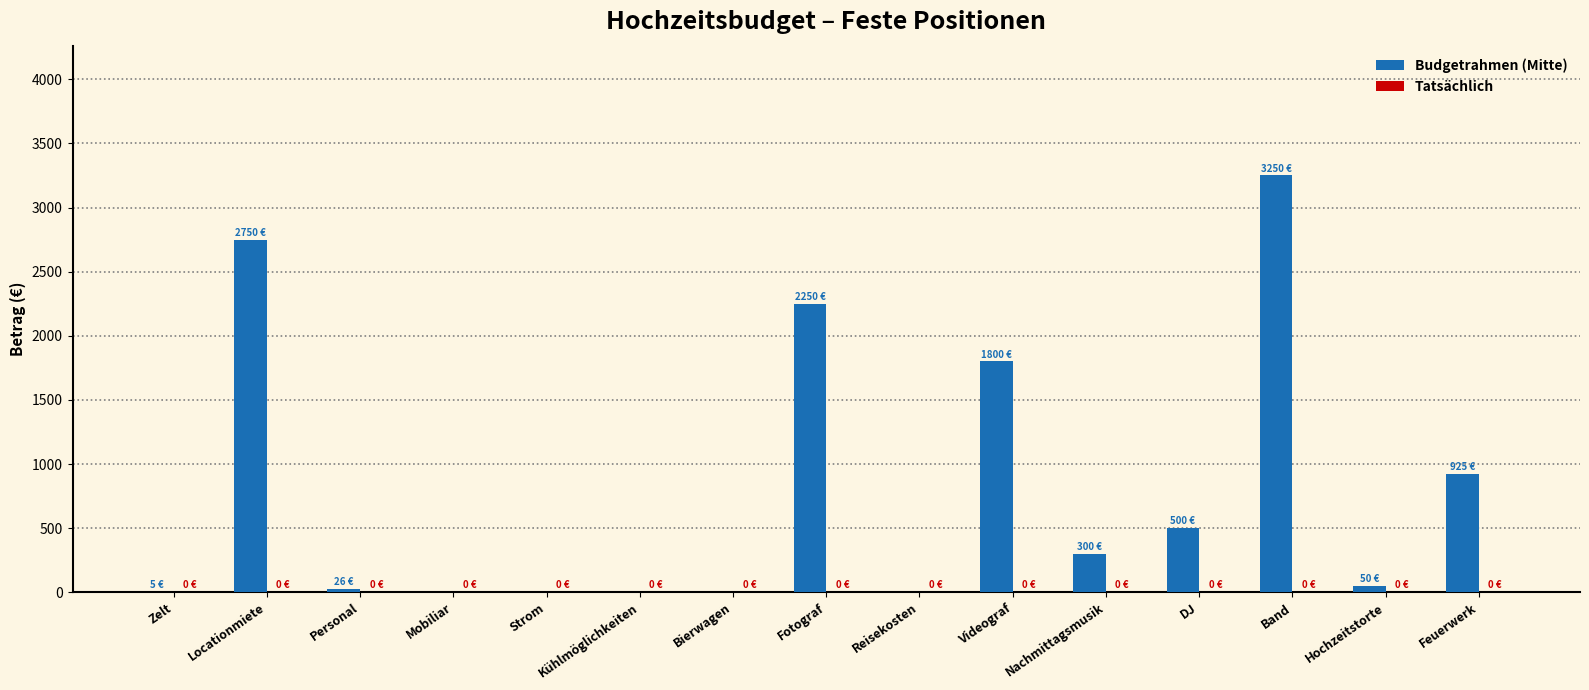

Between Videograf and Mobiliar, which is larger?

Videograf